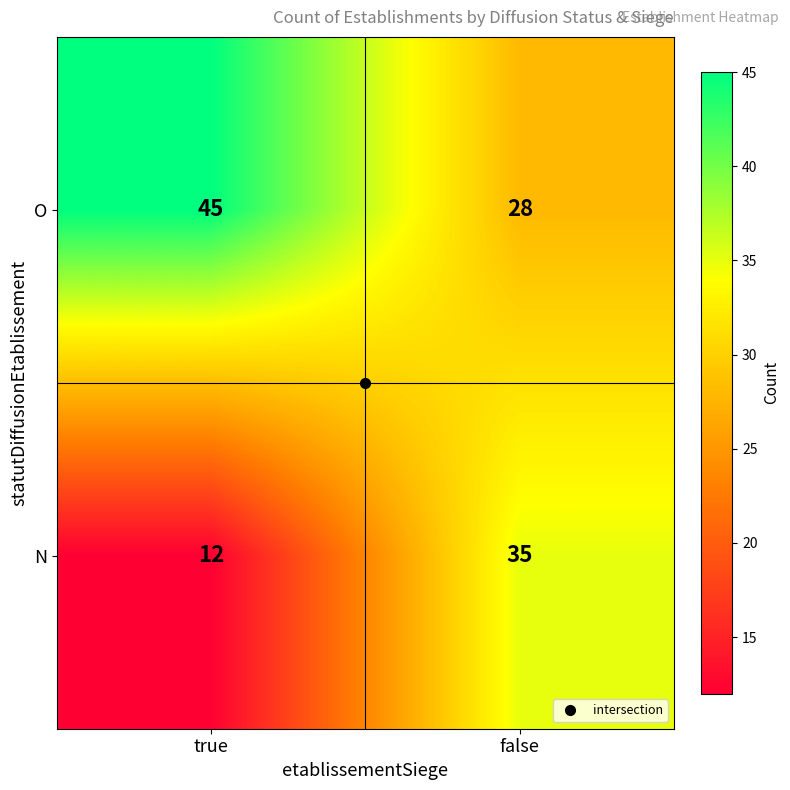

What is the maximum value shown in the chart?

45